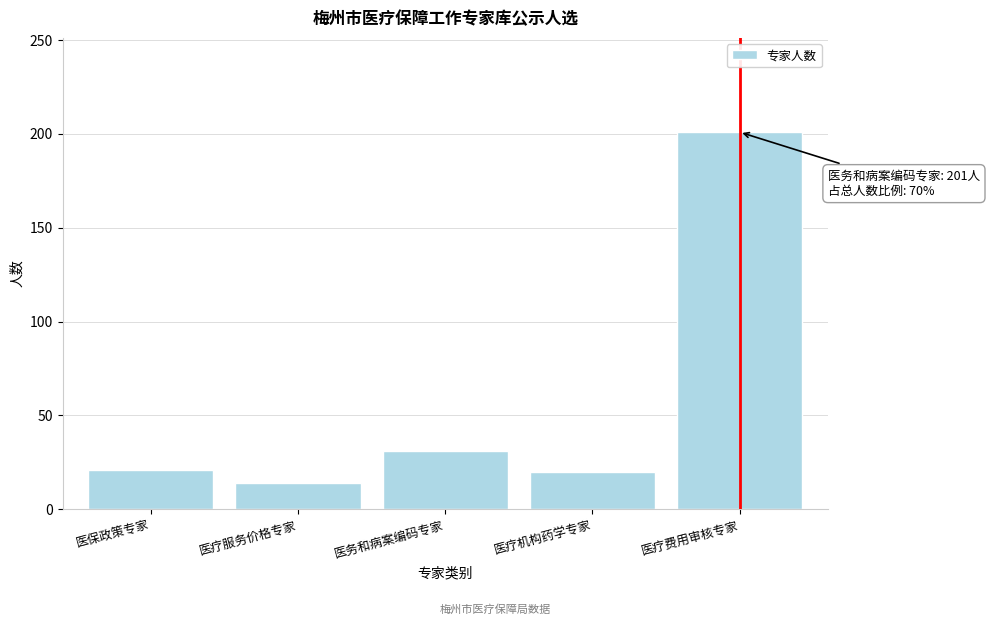

What is the greatest value displayed?

201